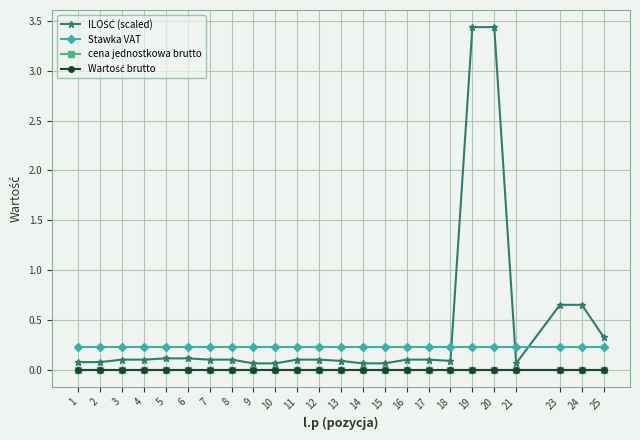

Which category has the lowest value in the ILOŚĆ (scaled) series?

9